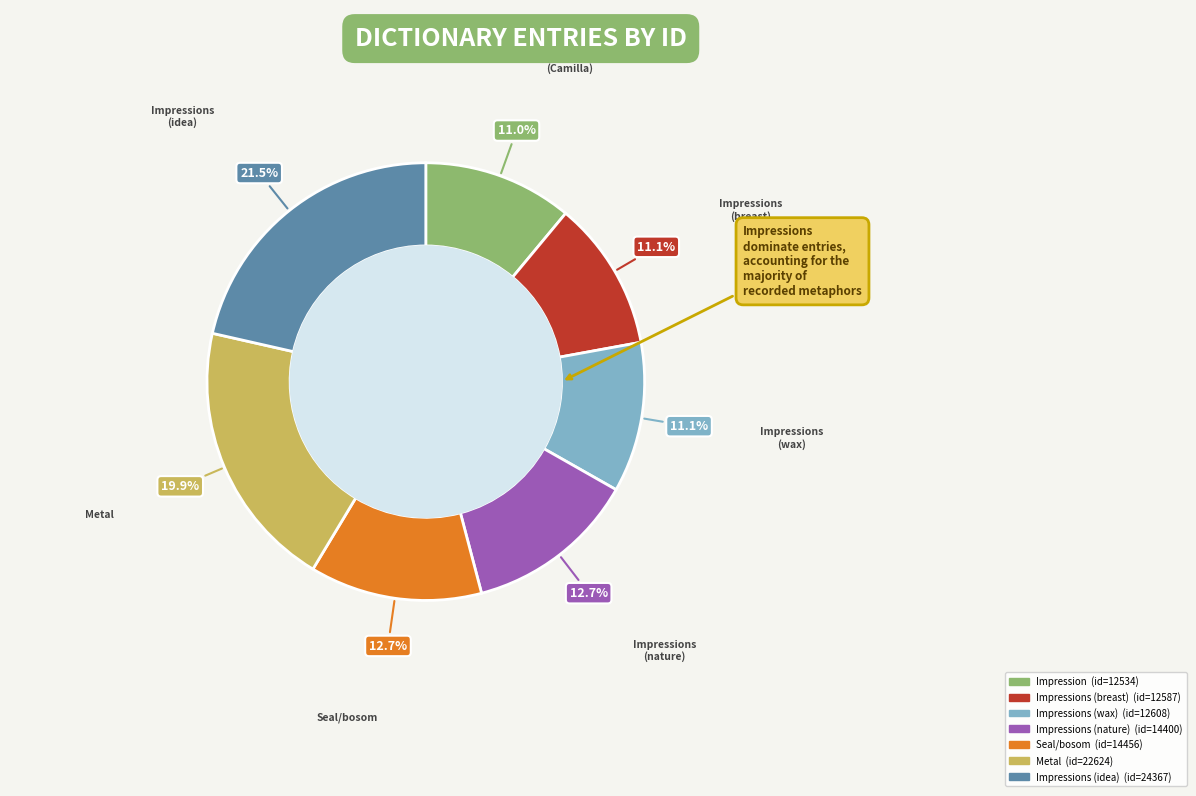

Is there any slice that represents more than half of the pie?

No